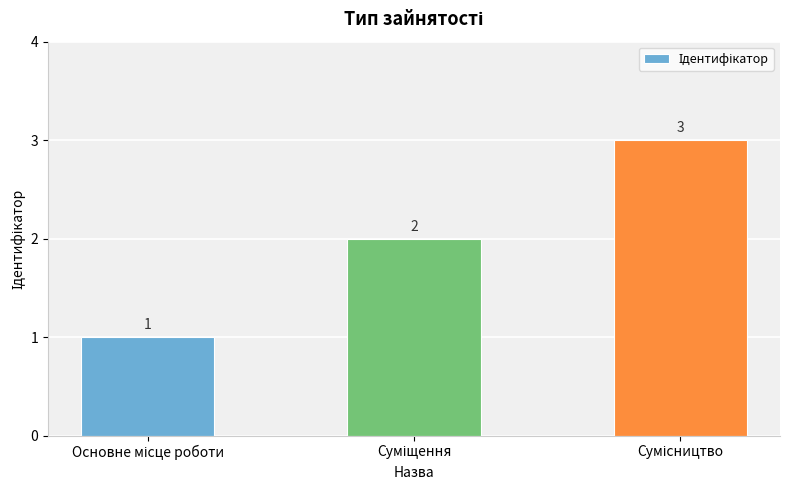

Are the bars grouped side by side (vs. stacked)?

No